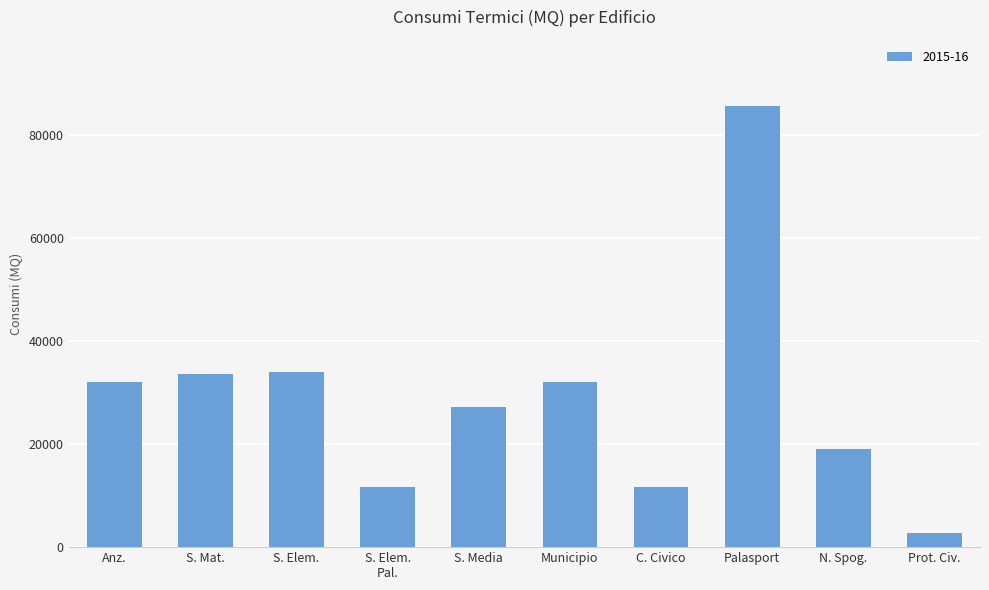

What is the average value?

28951